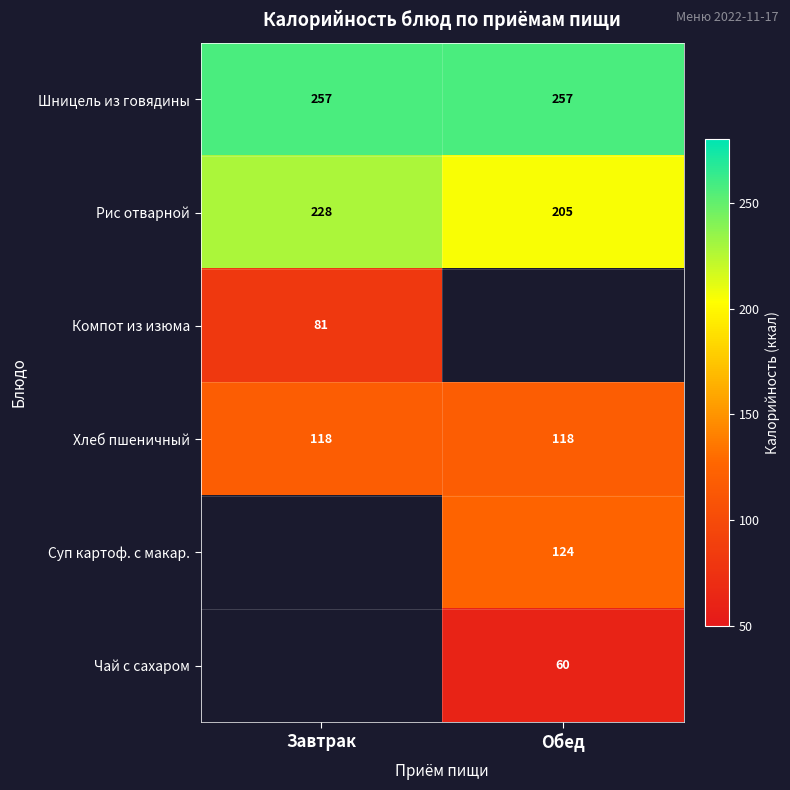

Between Обед and Завтрак, which is larger?

Обед